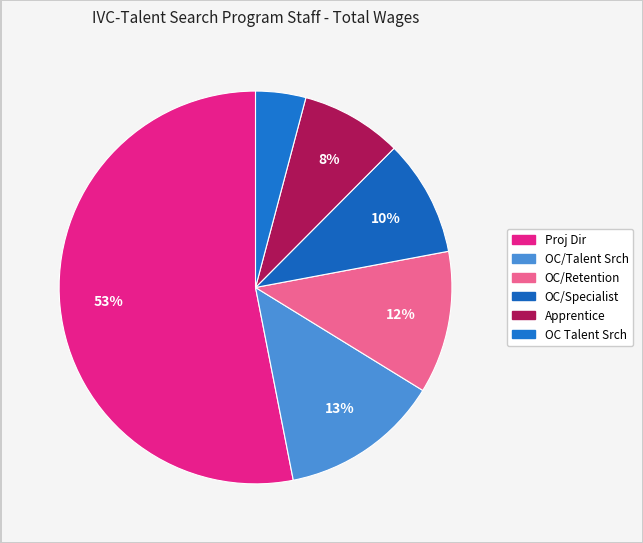

How many slices are in this pie chart?

6